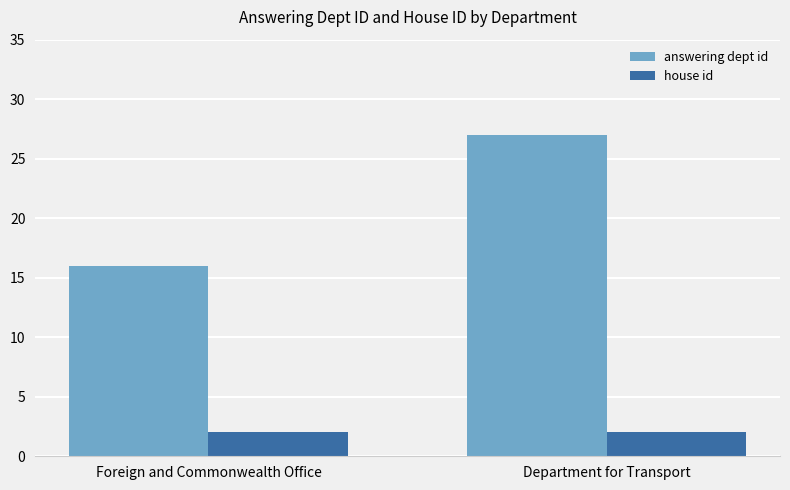

What is the average value of the house id series?

2